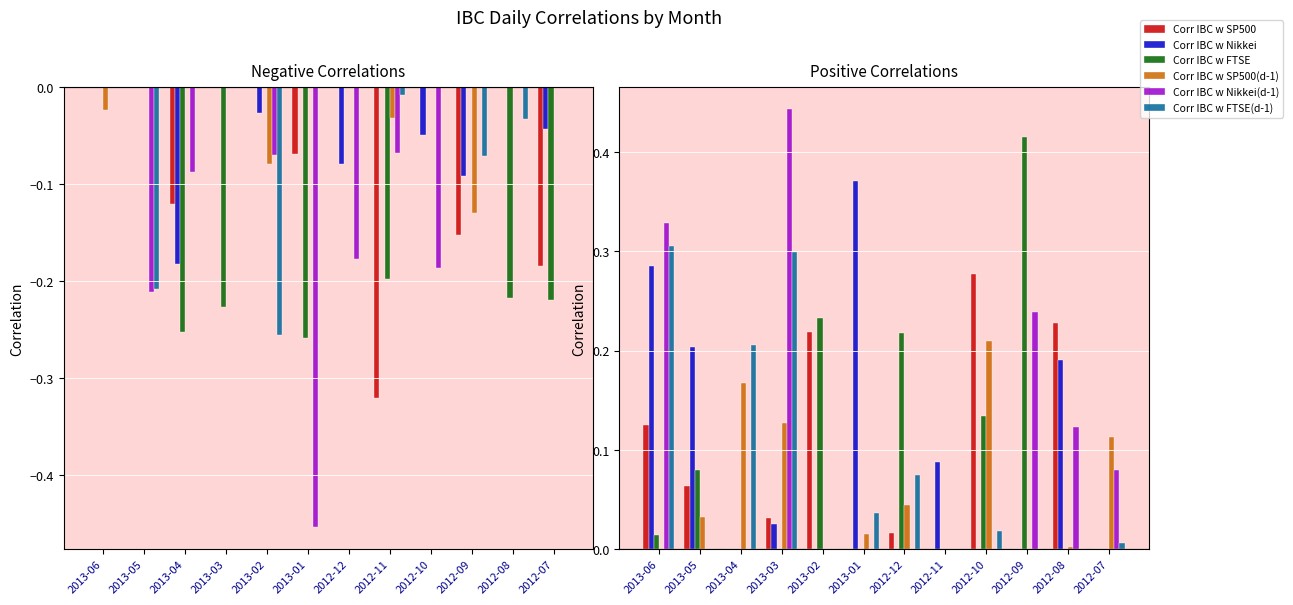

At how many categories does at least one series exceed 0?

12